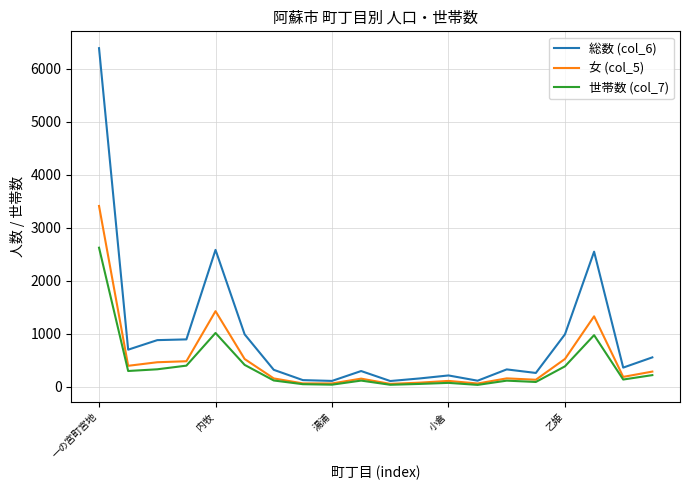

Count the number of categories in the chart.

20